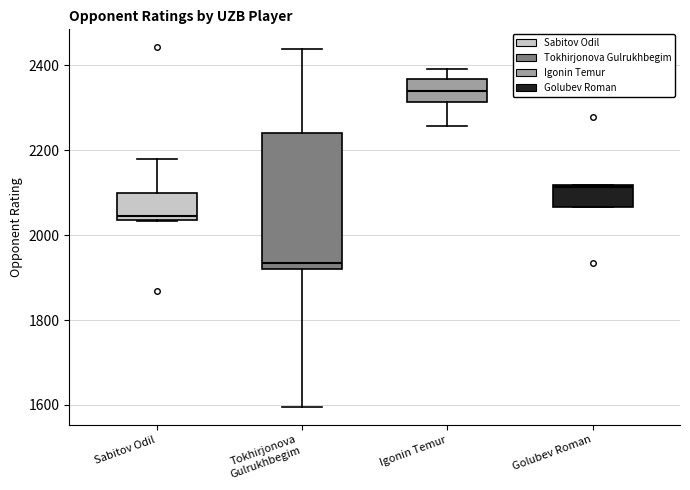

Reading left to right, transcribe this box plot: for each box, give where its median line is, the range the box spans, and where its two whiskers end, as read against the y-axis. The values are not printed on the chart, so give them approximately, as read against the axis.

Sabitov Odil: median 2040 (just above the box's lower edge), box 2040 to 2100, whiskers 2040 to 2180
Tokhirjonova Gulrukhbegim: median 1940, box 1920 to 2240, whiskers 1600 to 2440
Igonin Temur: median 2340, box 2320 to 2360, whiskers 2260 to 2400
Golubev Roman: median 2120 (just below the box's upper edge), box 2060 to 2120, whiskers 2060 to 2120